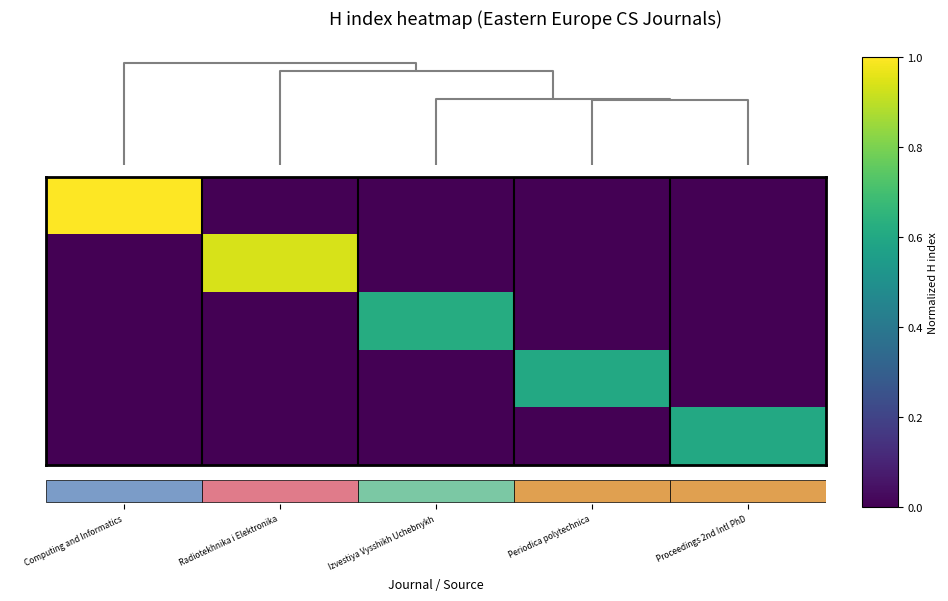

Which has a higher value, Izvestiya Vysshikh Uchebnykh or Periodica polytechnica?

Izvestiya Vysshikh Uchebnykh